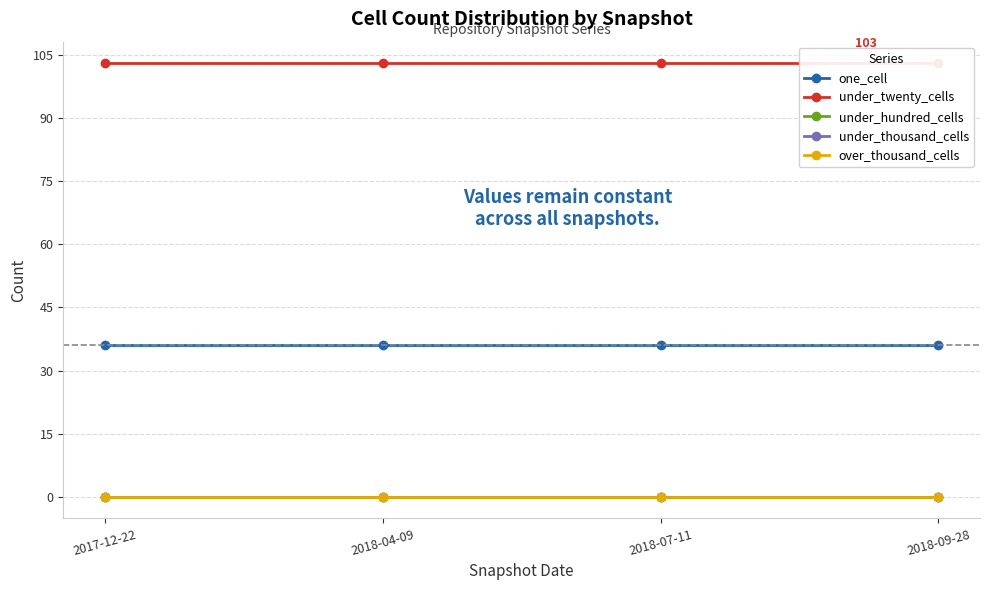

Between 2017-12-22 and 2018-07-11, which is larger?

2017-12-22